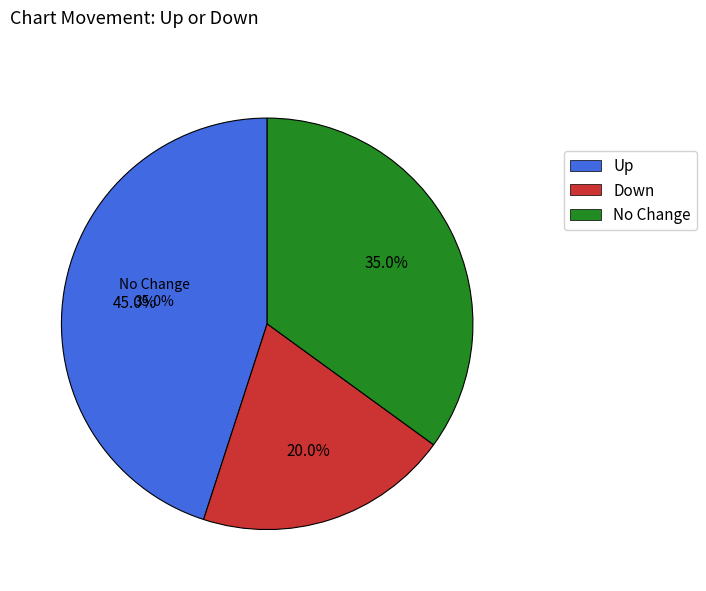

Which has a higher value, up or -?

up